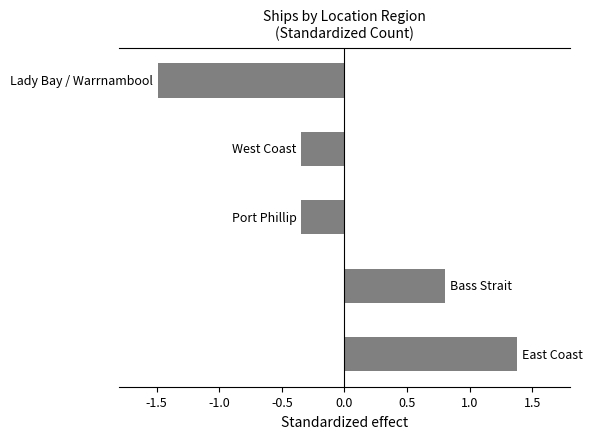

Are the bars grouped side by side (vs. stacked)?

No